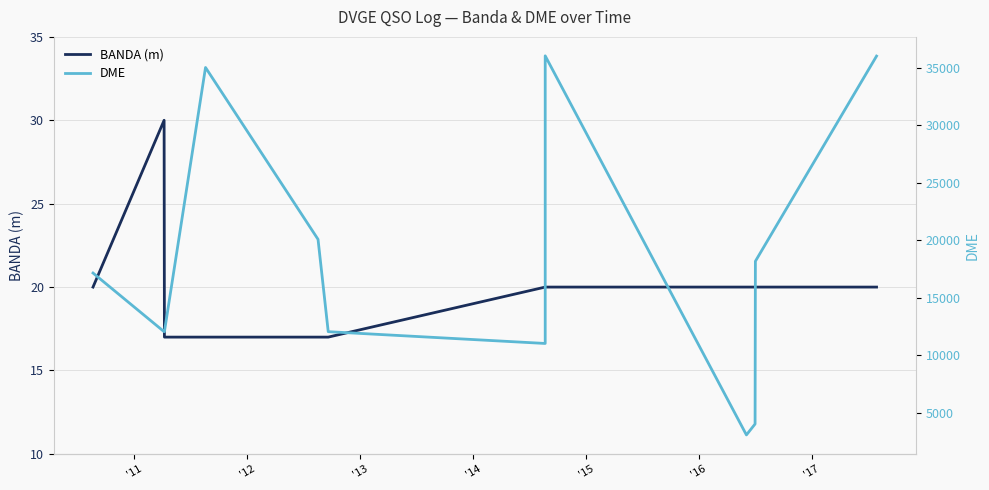

How many lines are shown in the chart?

2